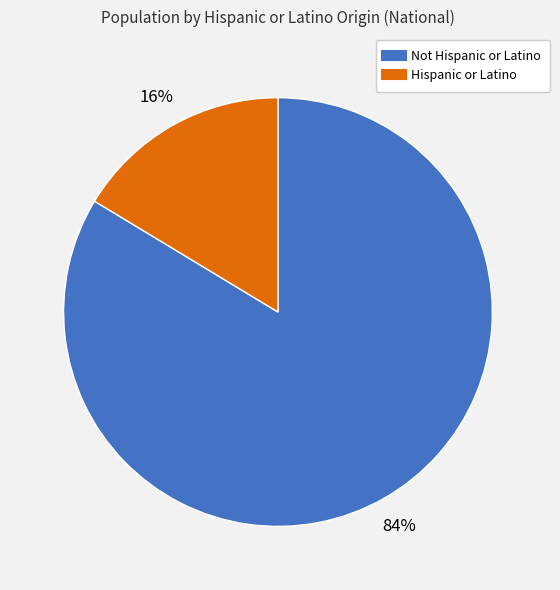

Between Not Hispanic or Latino and Hispanic or Latino, which is larger?

Not Hispanic or Latino